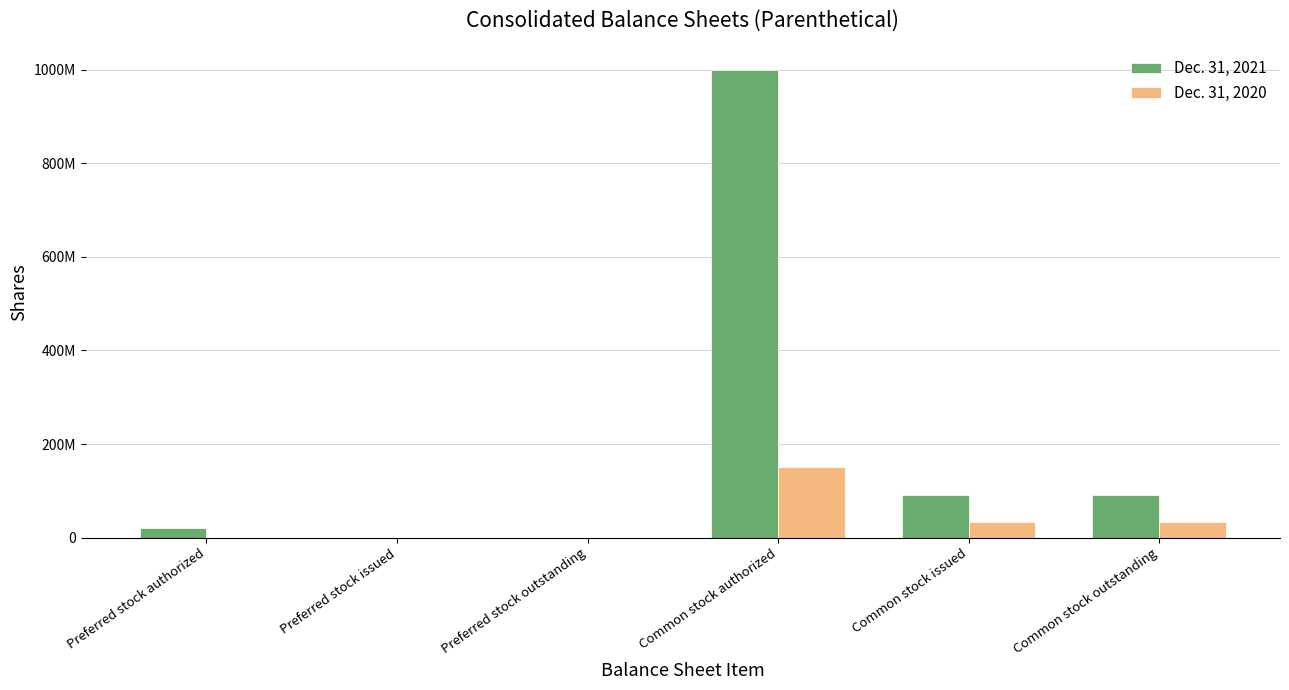

What is the difference between the second highest and minimum values in the Dec. 31, 2021 series?

91512140